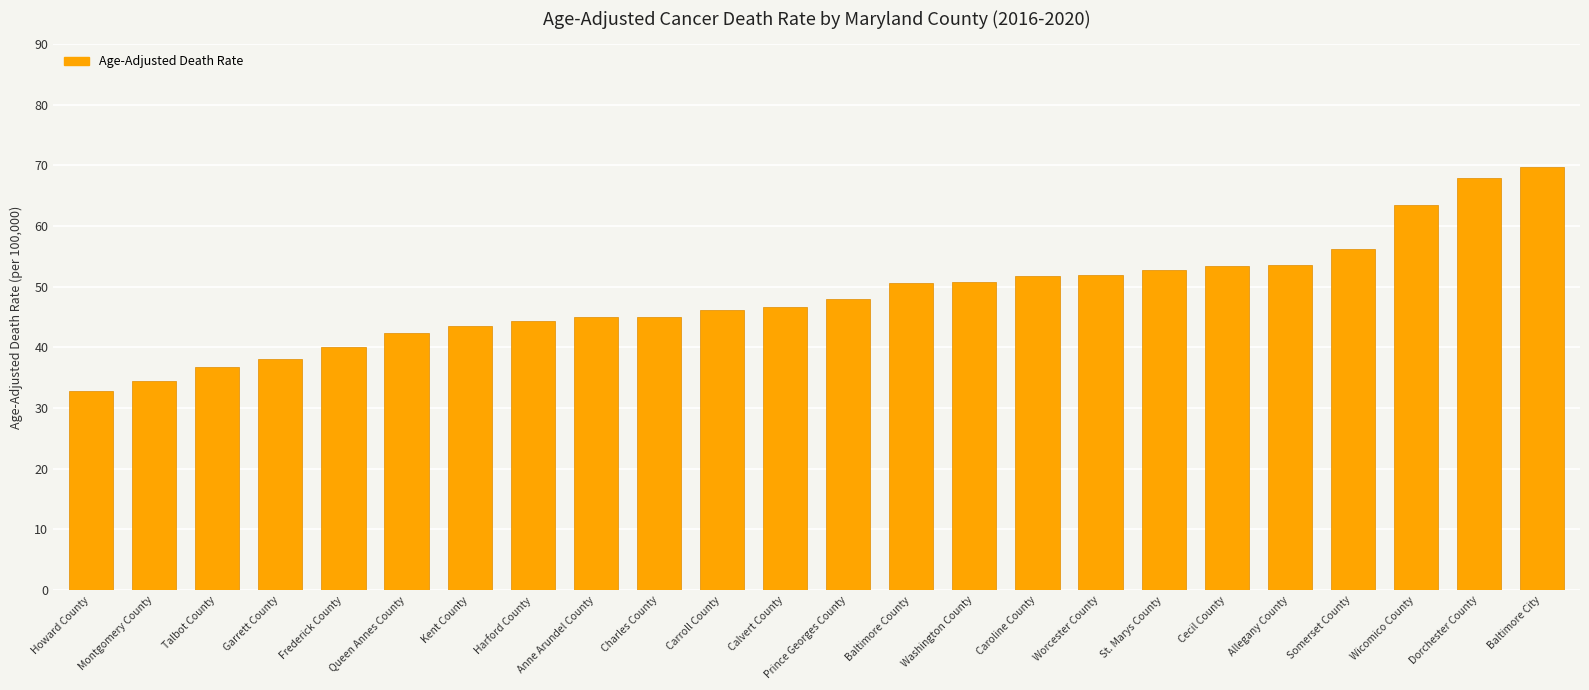

True or false: the data shows 46.1 at Carroll County.

True